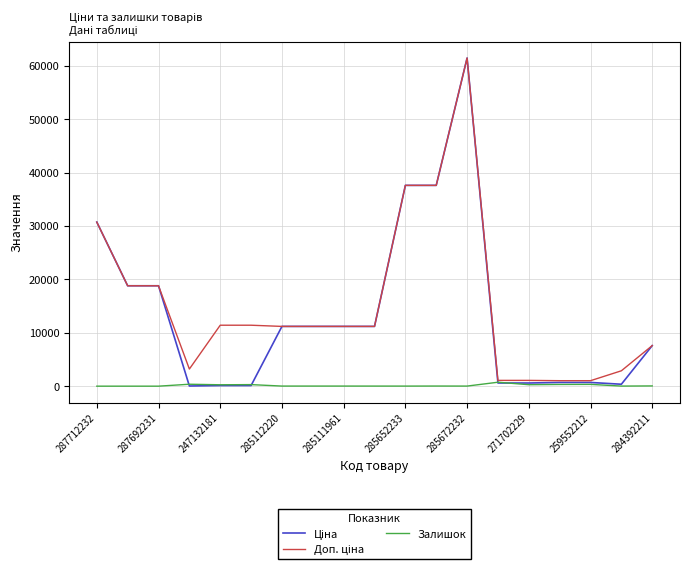

Does the chart have visible grid lines?

Yes